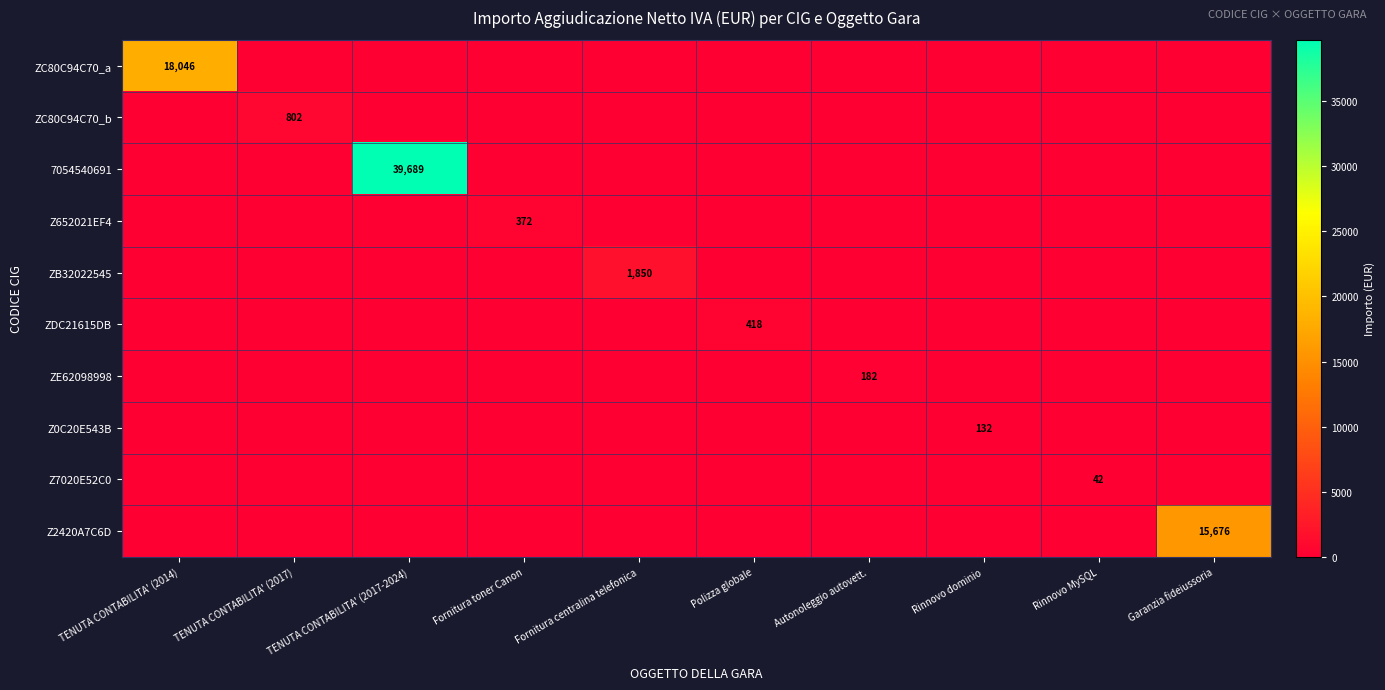

True or false: Z652021EF4 has a value of -144.1 at TENUTA CONTABILITA' (2017-2024).

False